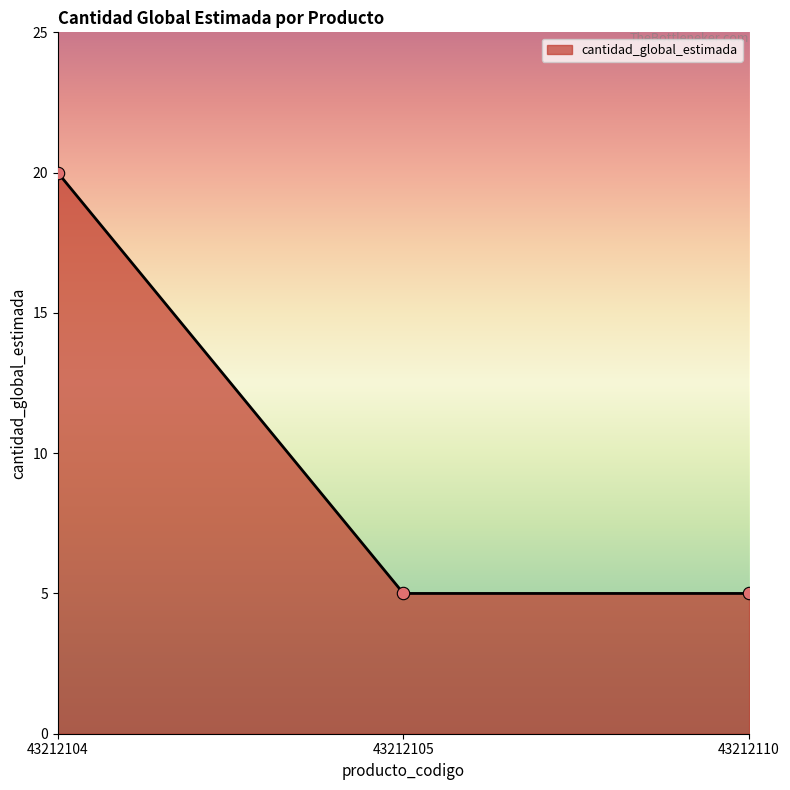

Which has a higher value, 43212104 or 43212110?

43212104